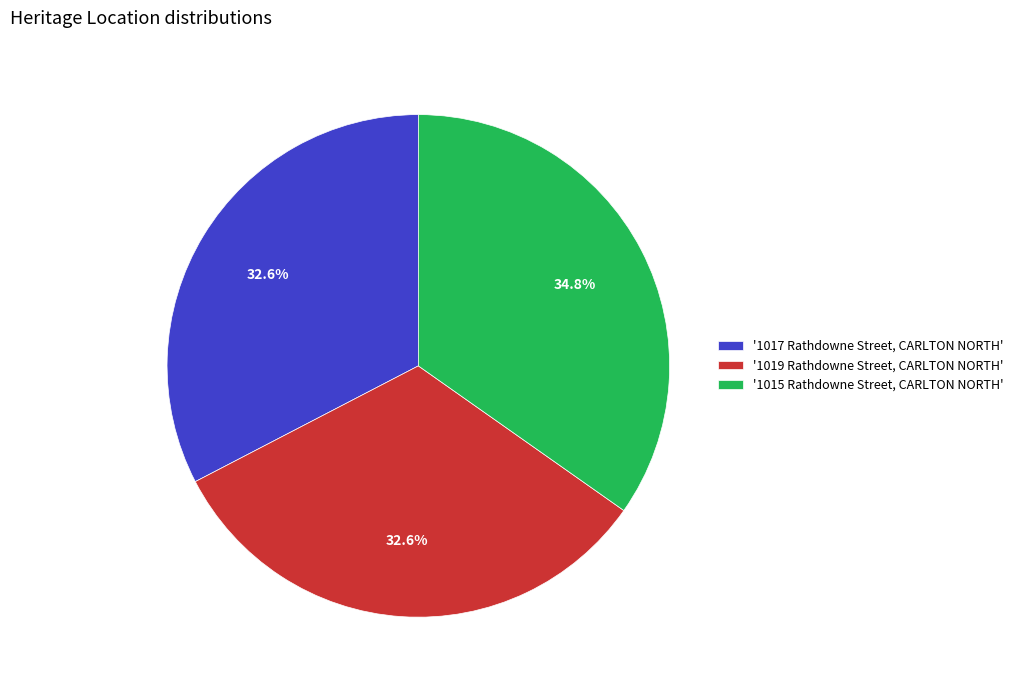

Does any single category account for the majority?

No